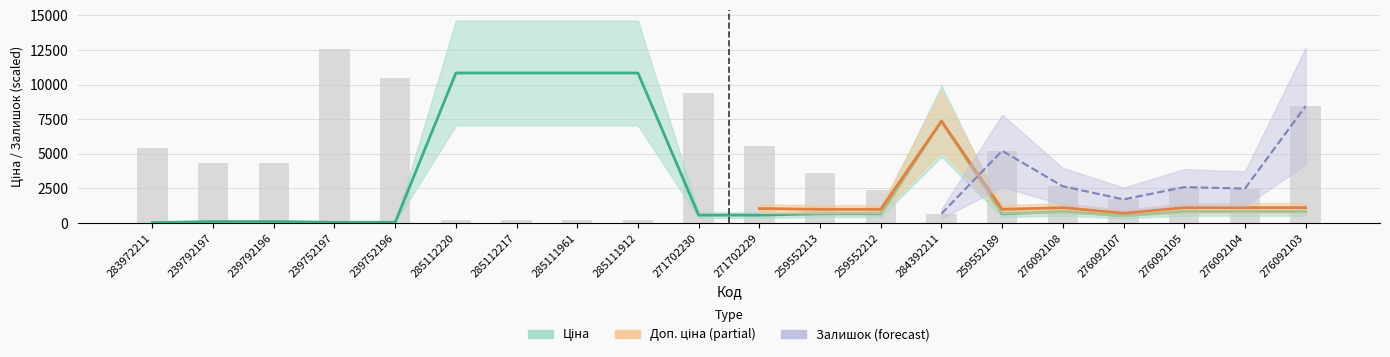

What is the label of the 3rd bar from the right?

276092105